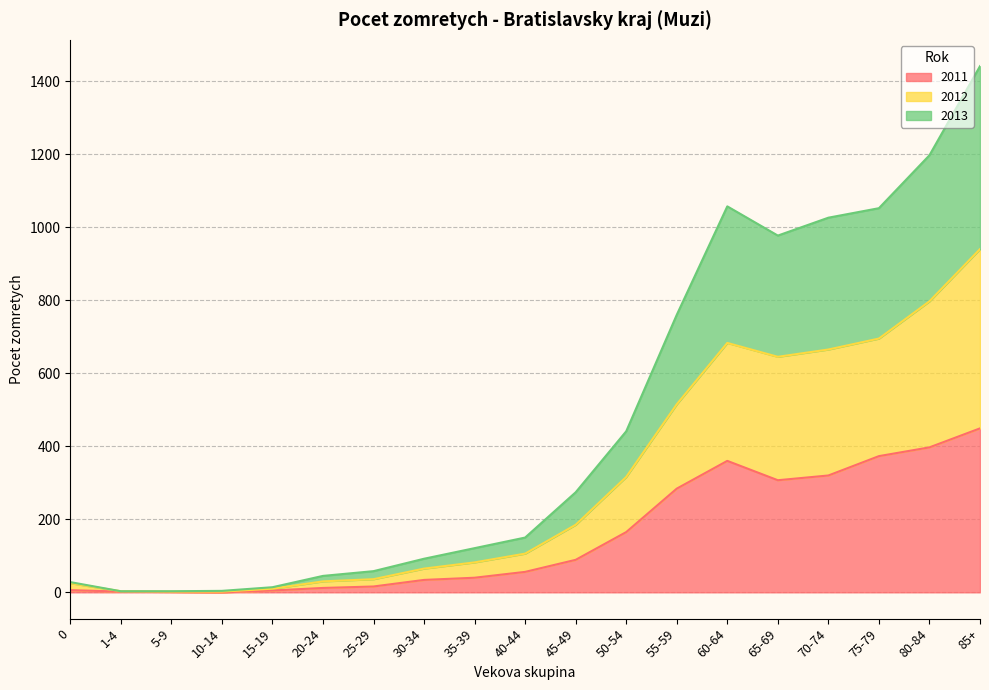

At which category is the sum across all series the highest?

85+